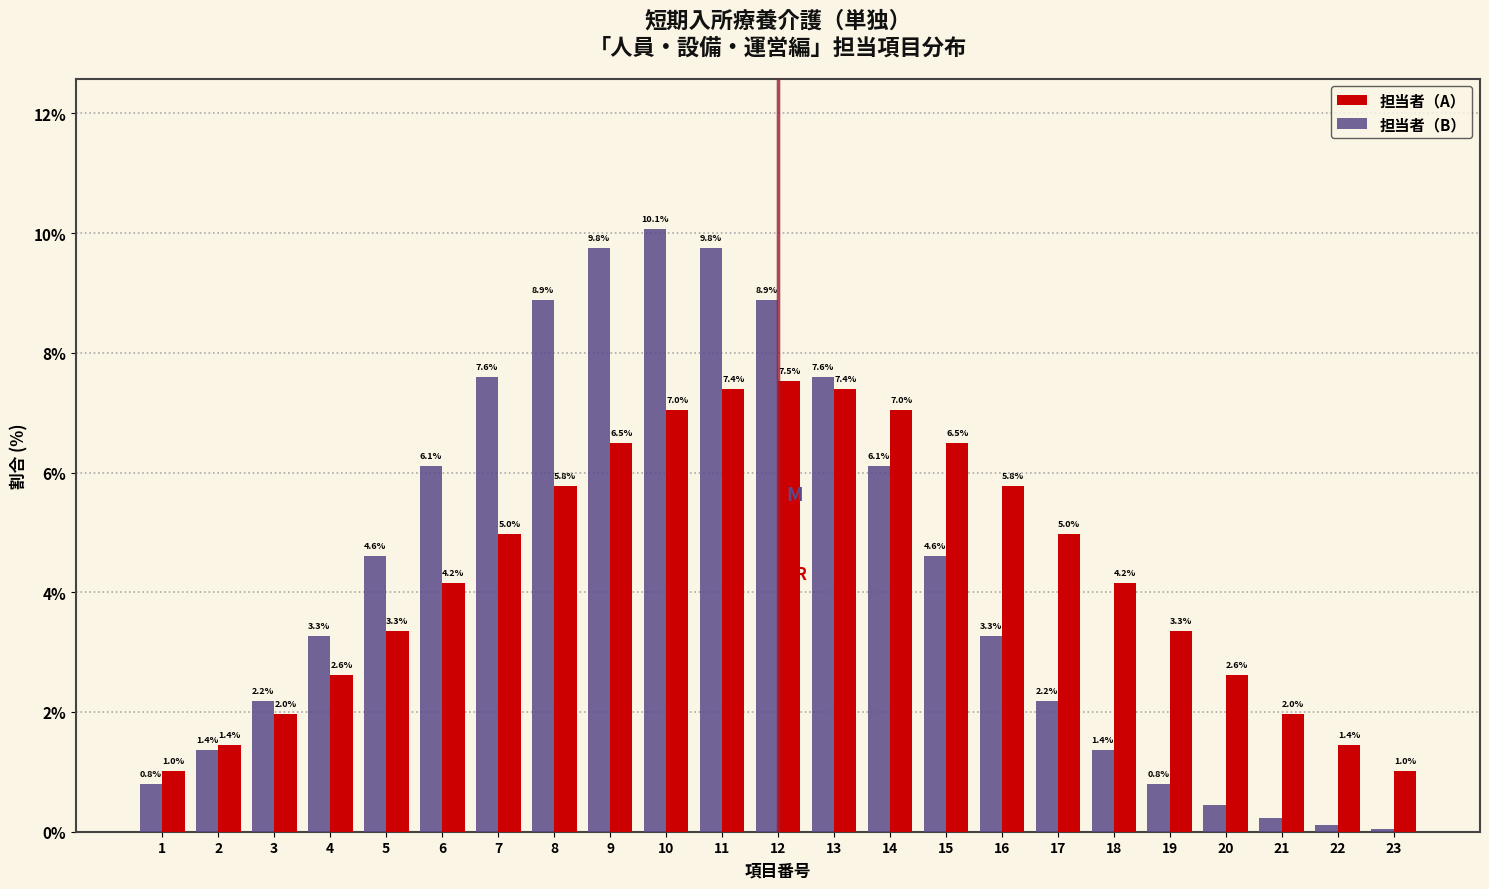

What is the difference between the maximum and second lowest values in the 担当者（A） series?

6.5